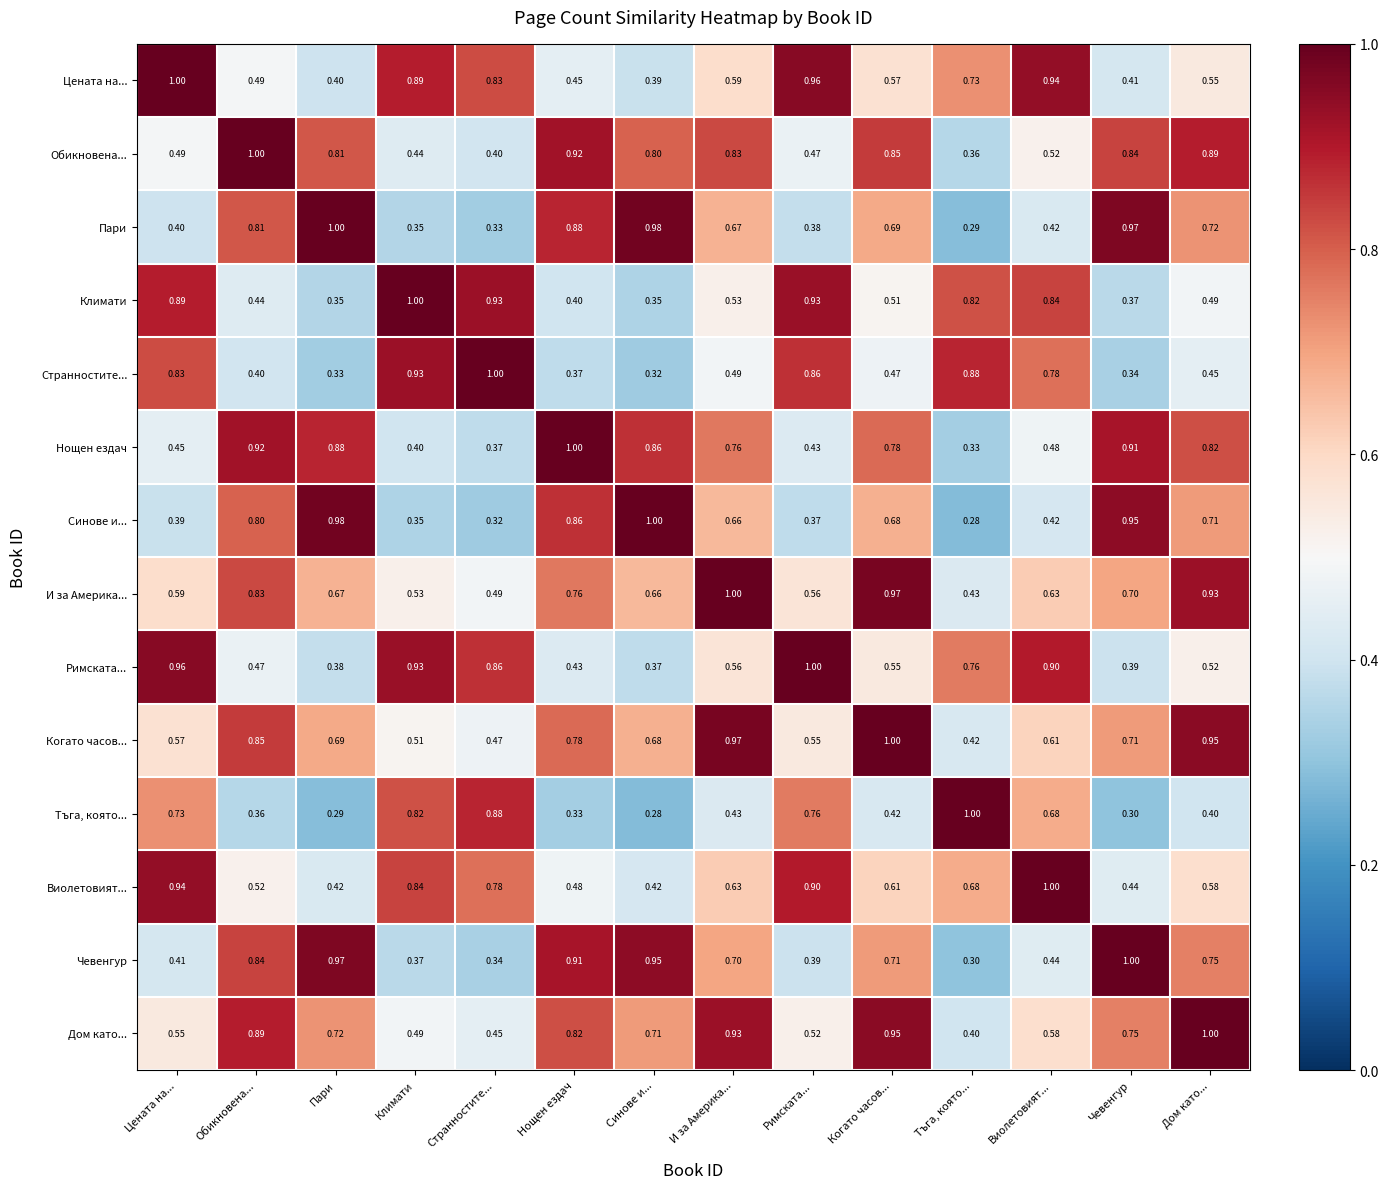

At which label is Чевенгур closest to 0?

Тъга, която...